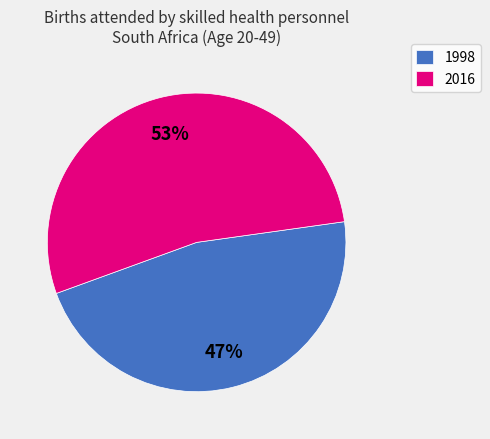

What is the smallest slice in the pie chart?

1998